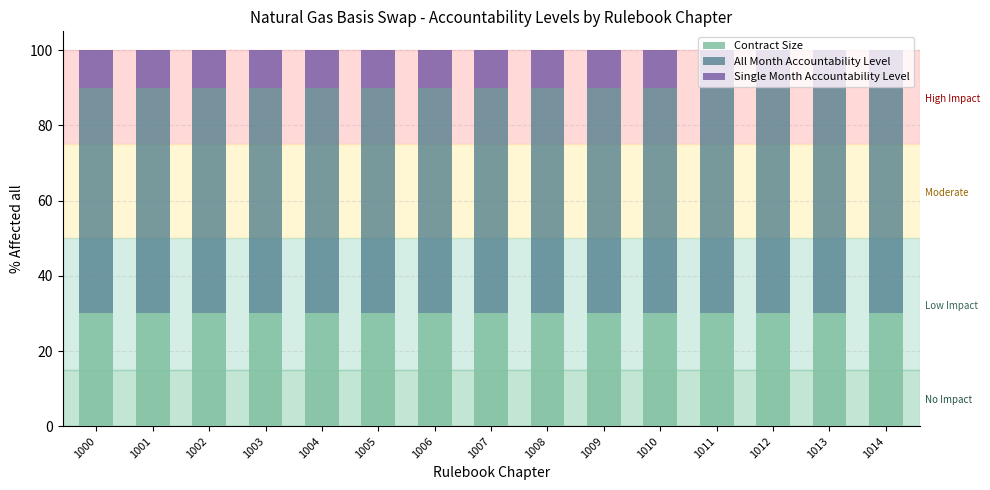

What is the maximum value for Contract Size?

30